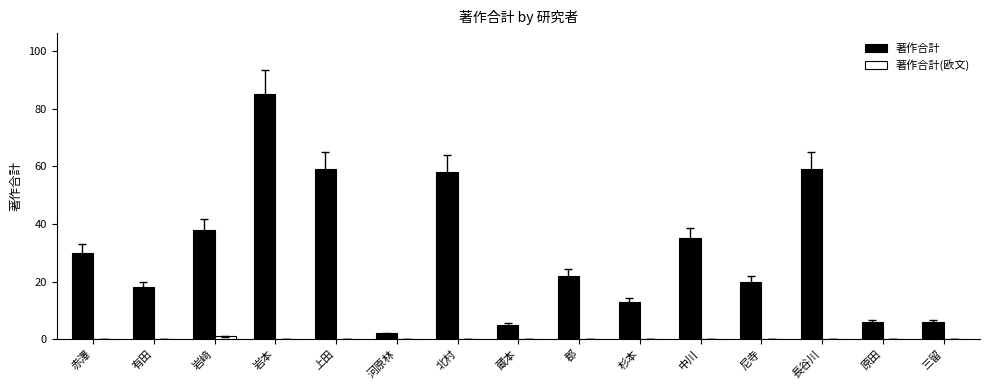

At which category does the chart reach its peak across all series?

岩本